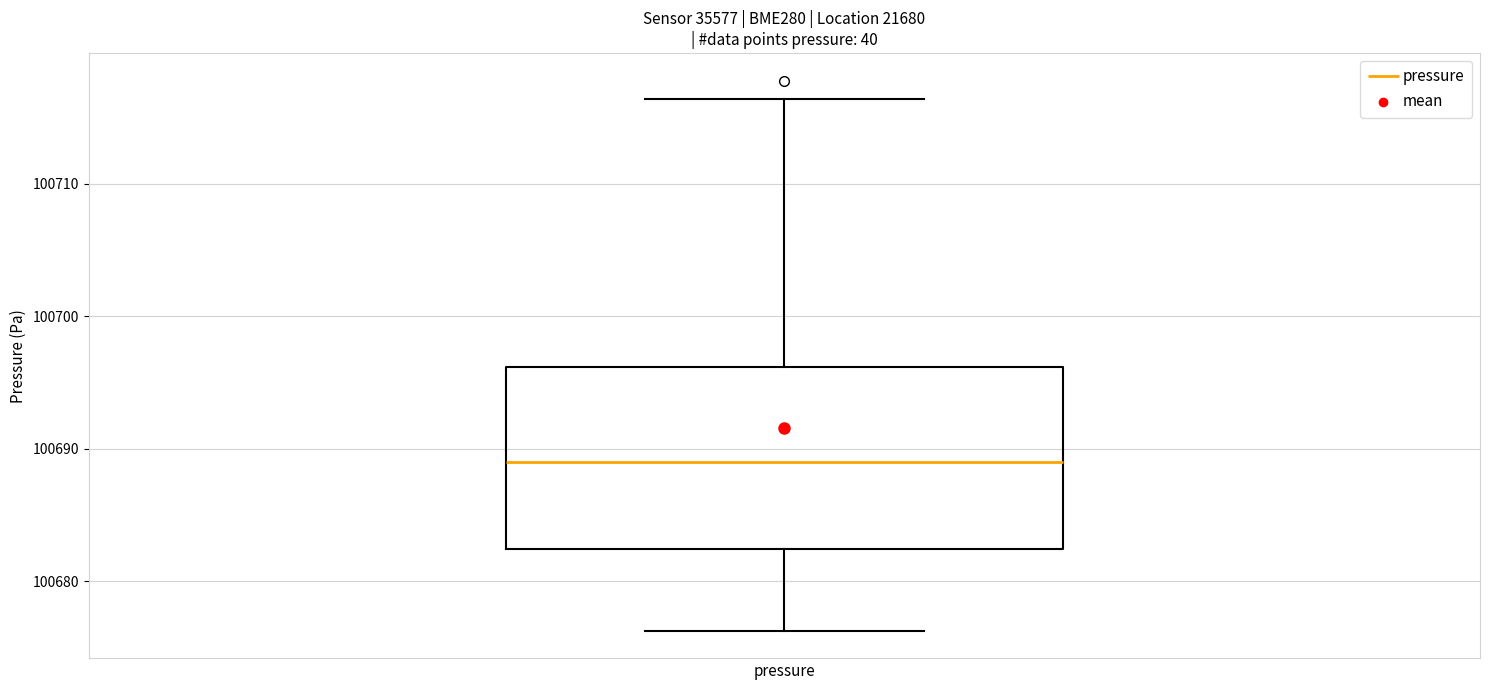

Transcribe this box plot: give where the median line is, the range the box spans, and where the two whiskers end, as read against the y-axis. The values are not printed on the chart, so give them approximately, as read against the axis.

median 100689, box 100682 to 100696, whiskers 100676 to 100716